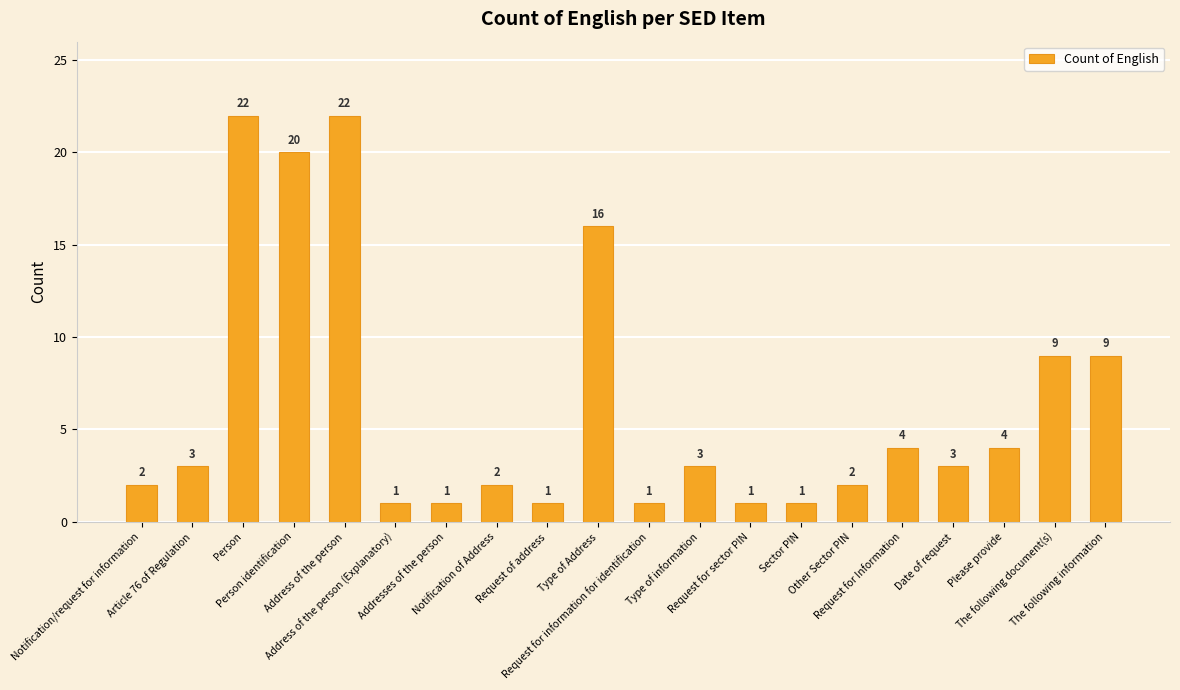

Are the bars grouped side by side (vs. stacked)?

No